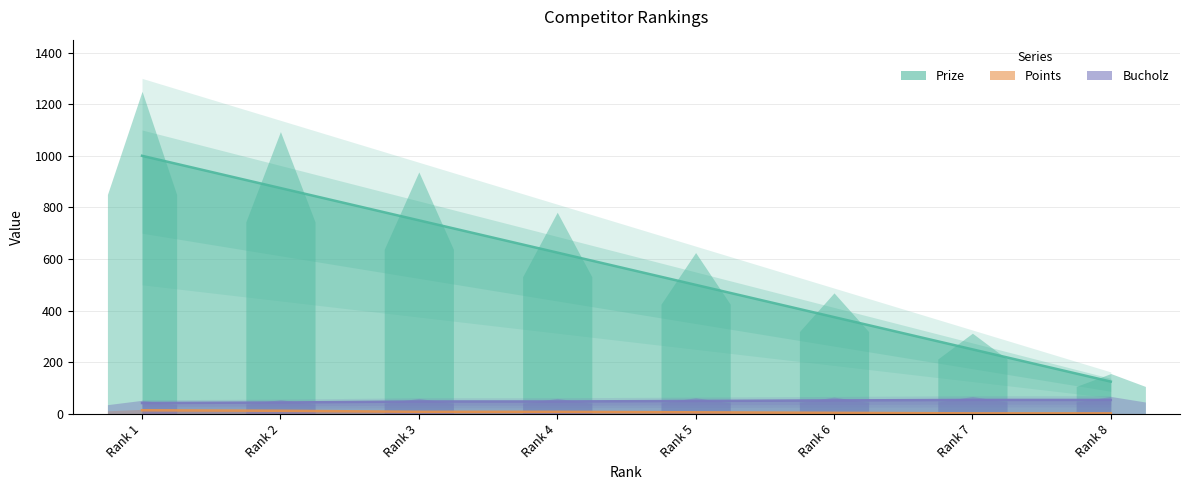

How many lines are shown in the chart?

3